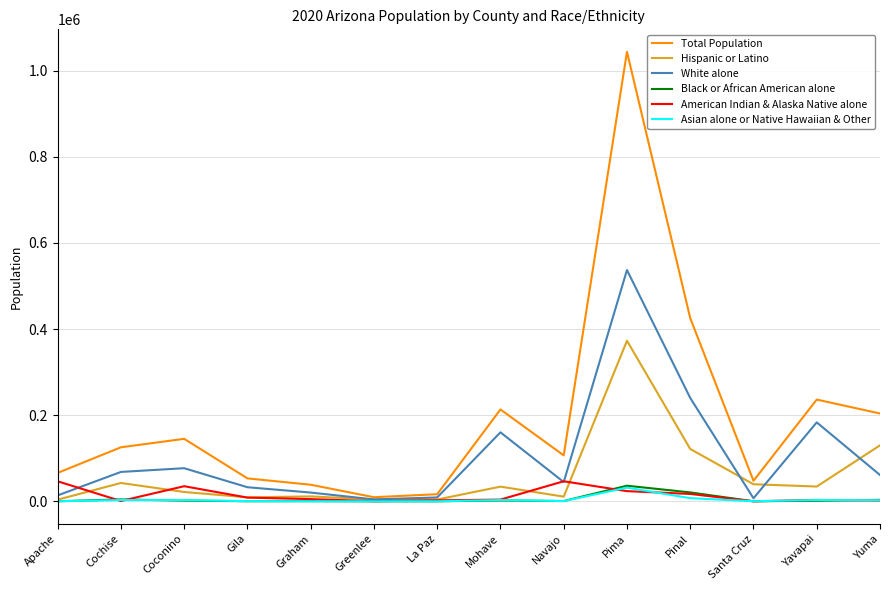

At which category does the chart reach its peak across all series?

Pima